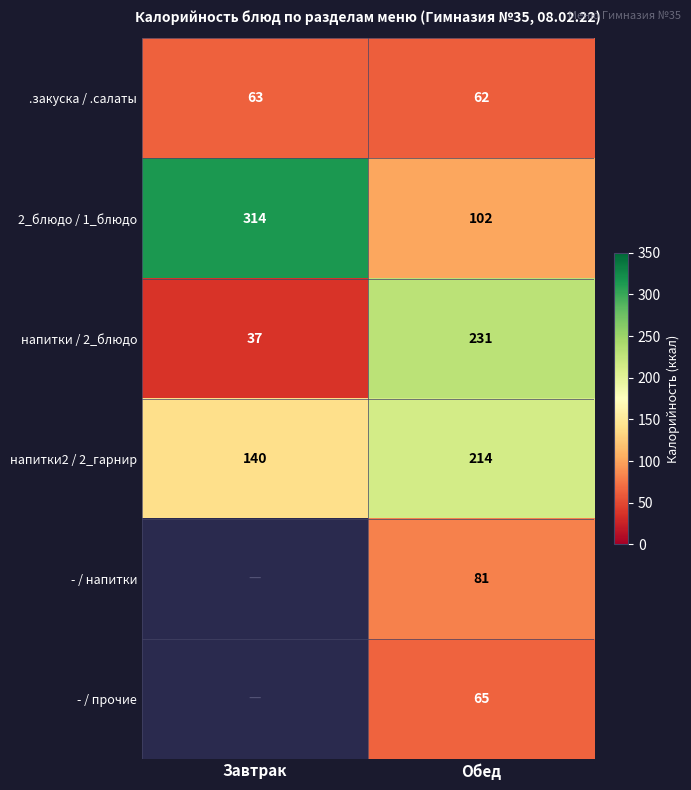

How many data points does each series have?

2